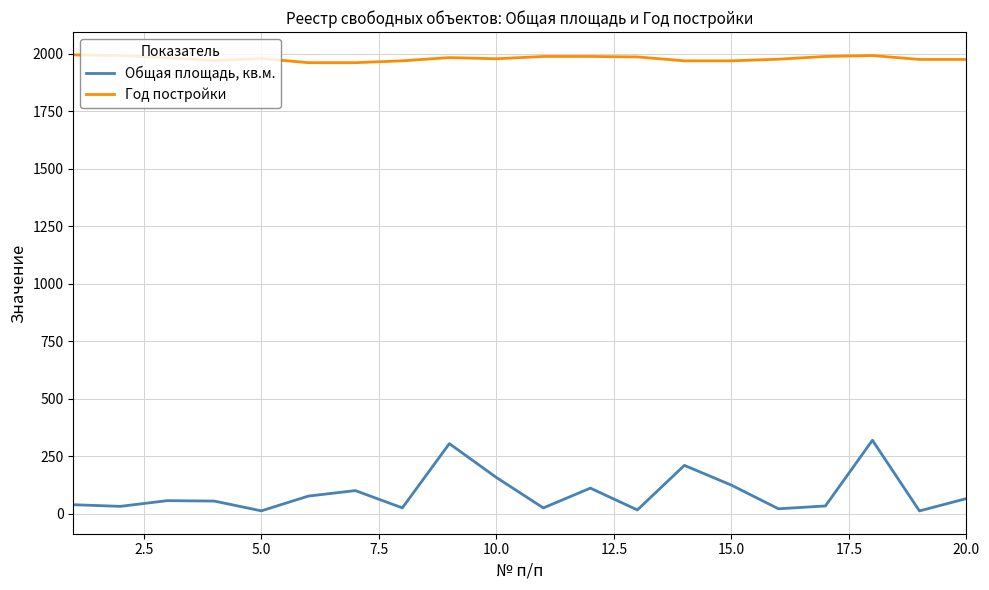

True or false: Год постройки and Общая площадь, кв.м. intersect in this chart.

False